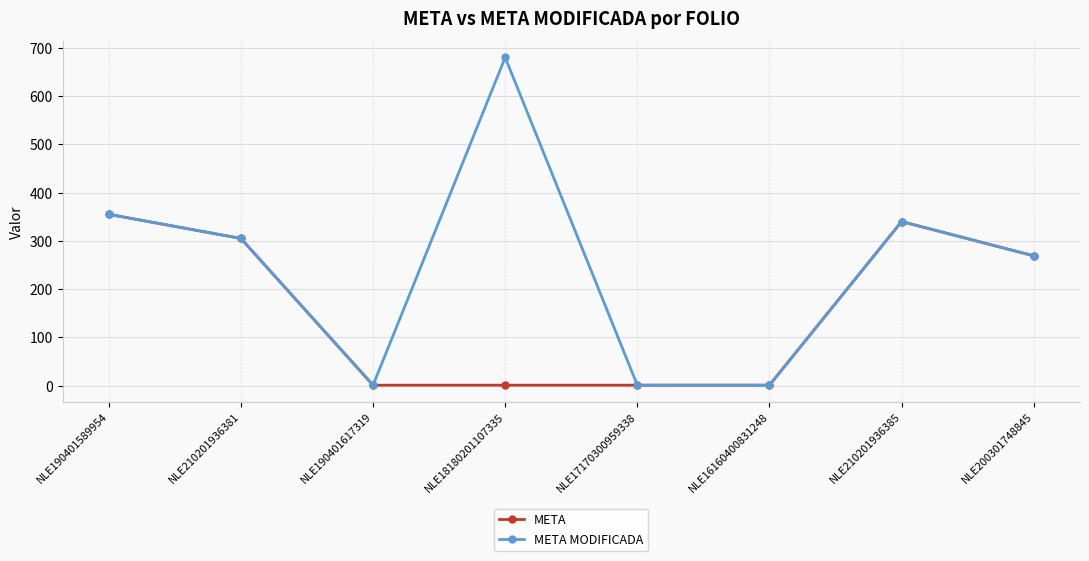

In META, how many points are higher than both neighbors (excluding endpoints)?

1